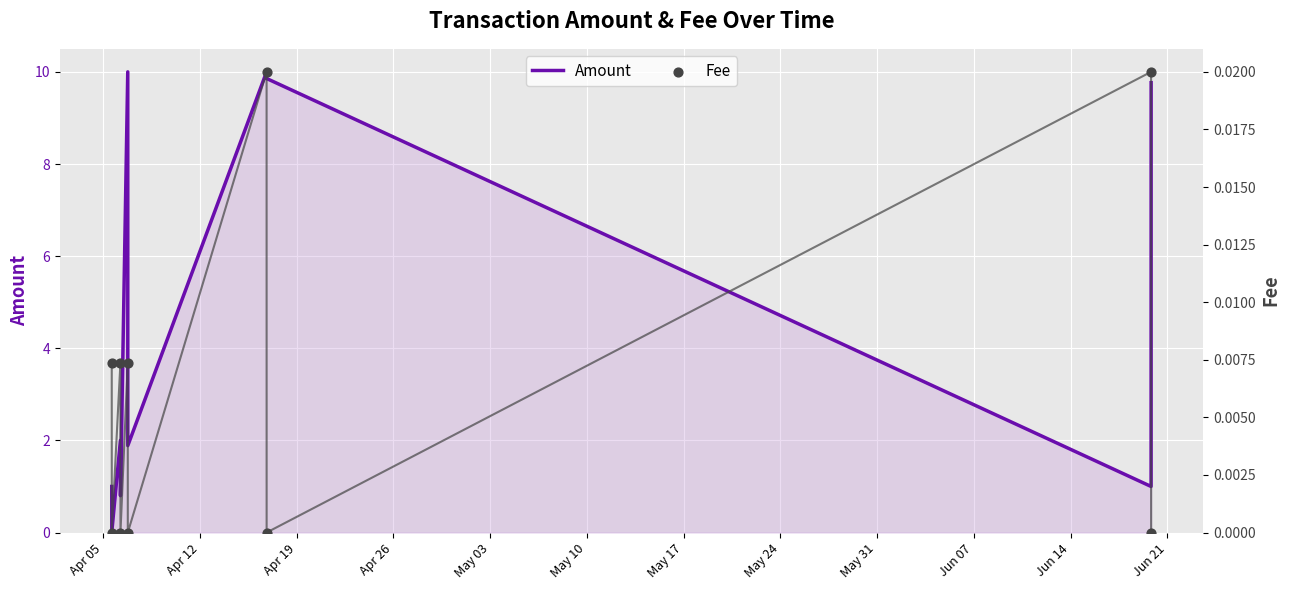

What is the highest value of the Amount series?

10.0